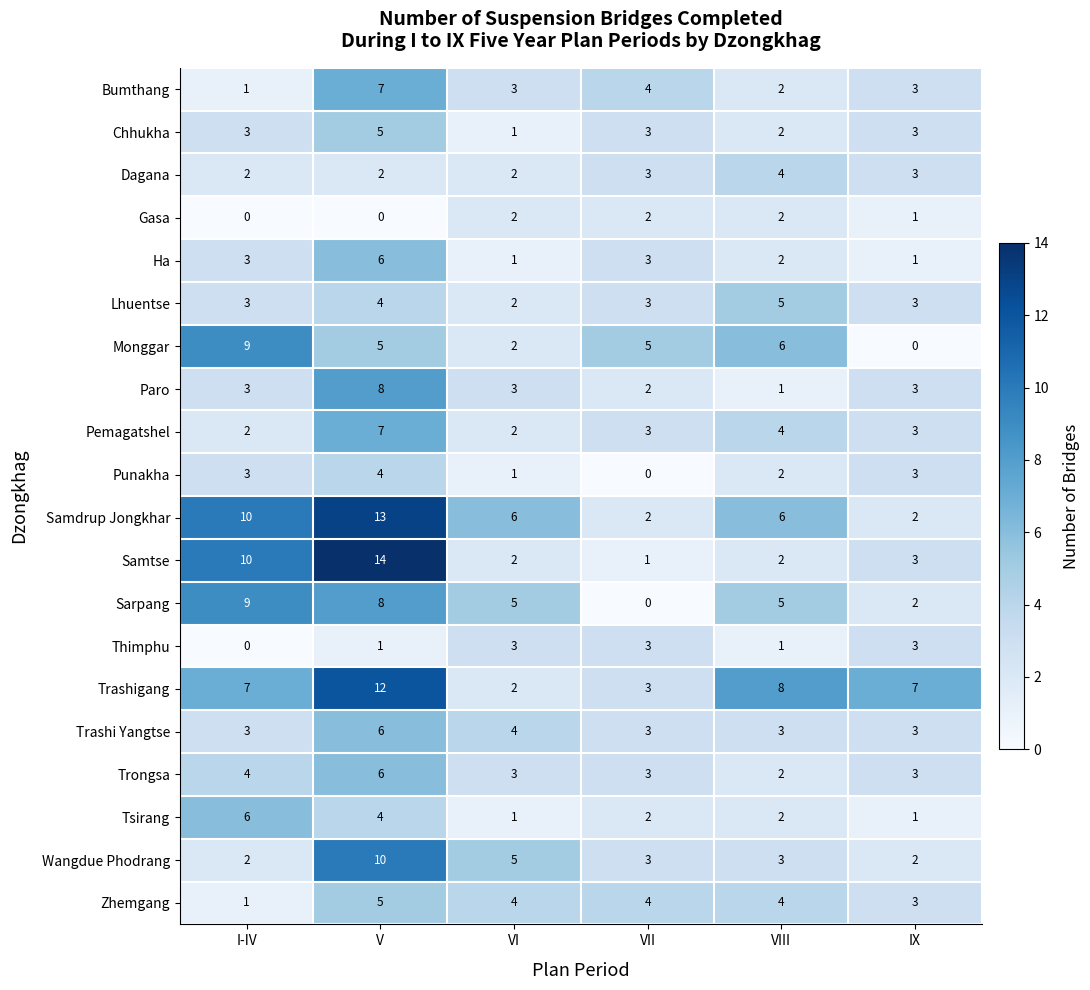

How many data points in Zhemgang are less than 4?

2